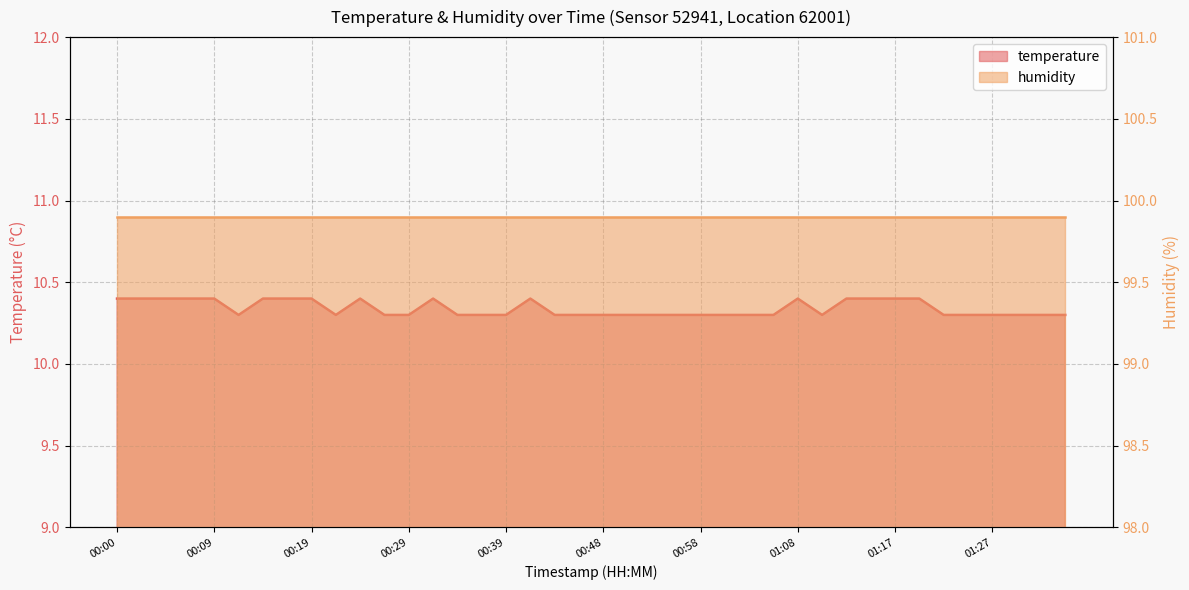

What is the difference between the values at 01:03 and 00:19?

0.1